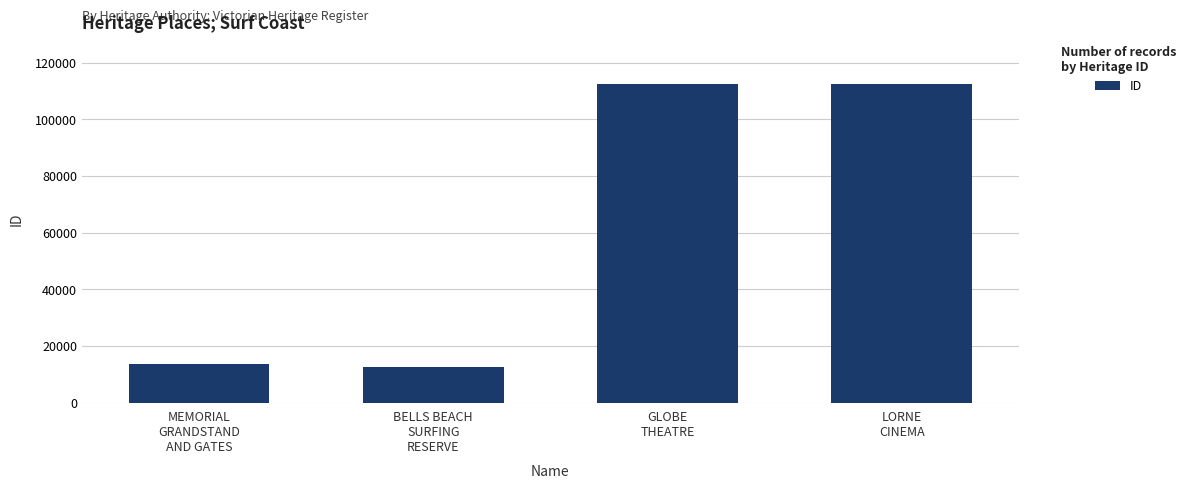

What is the value of the 4th bar from the left?

112539